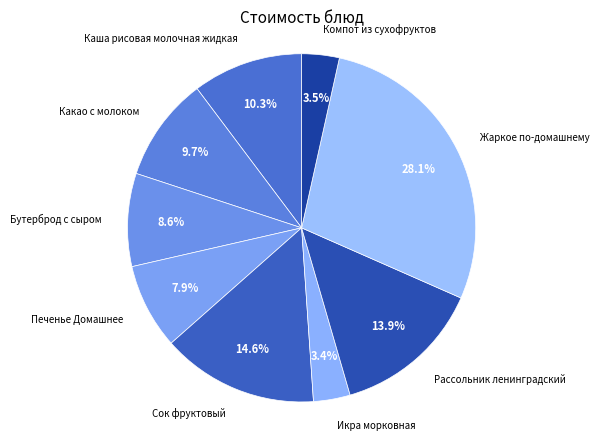

Is it true that Бутерброд с сыром is 9% of the pie?

True